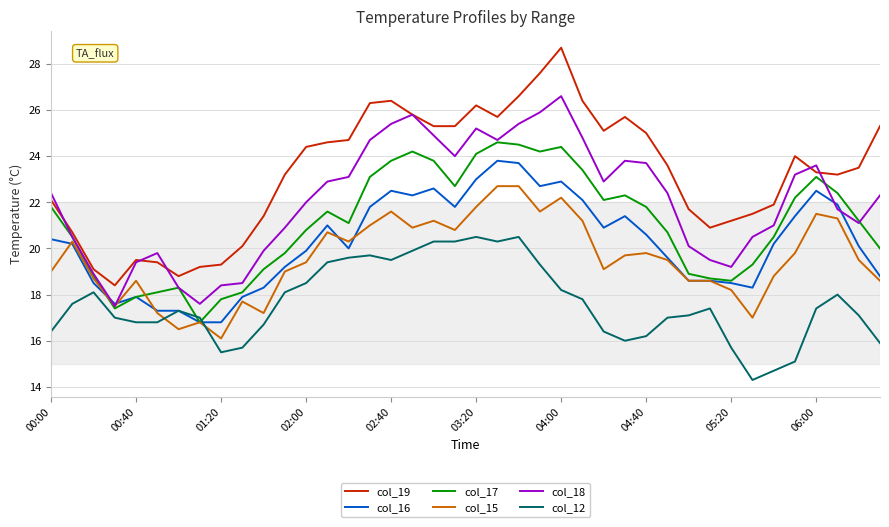

Rank the series by their maximum value, from lowest to highest.

col_12, col_15, col_16, col_17, col_18, col_19